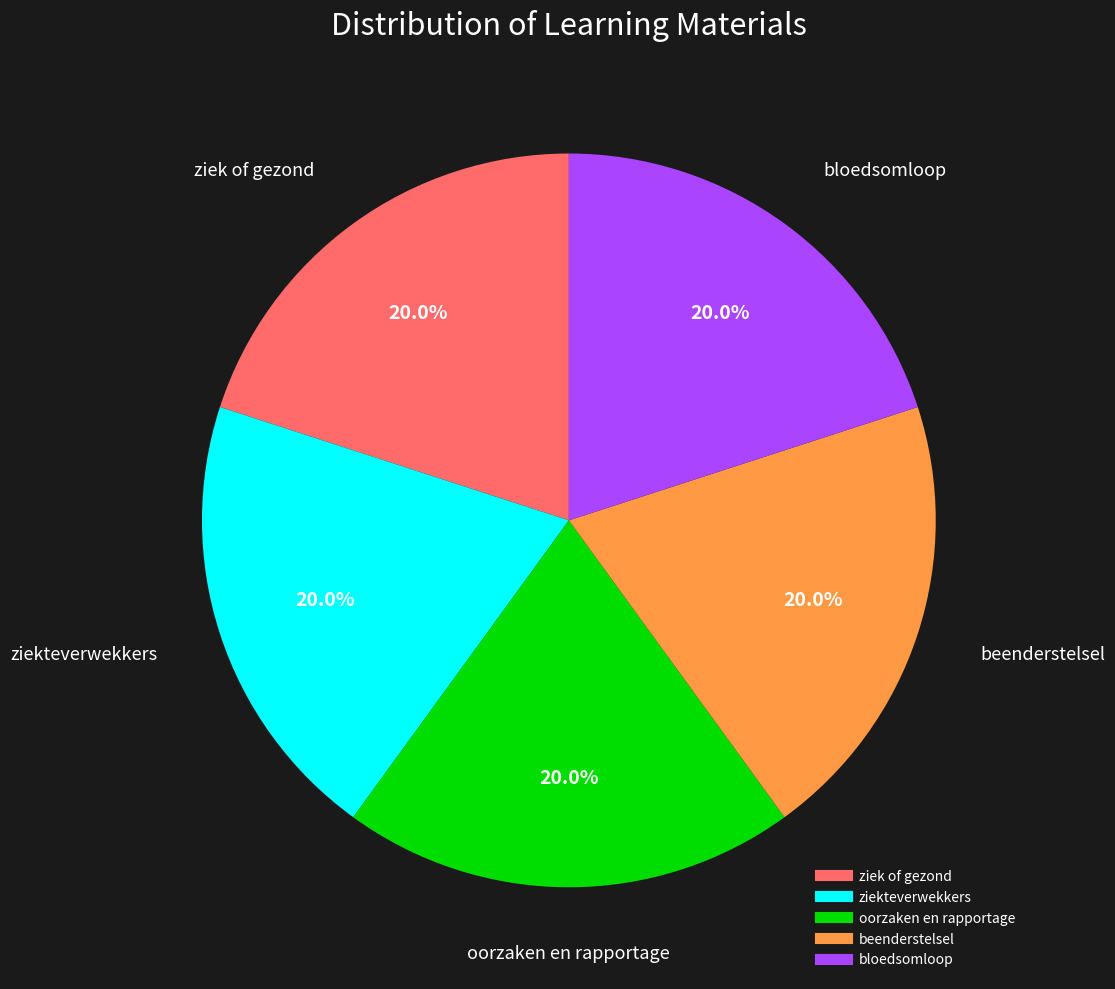

What percentage is the ziekteverwekkers slice, to the nearest percent?

20%